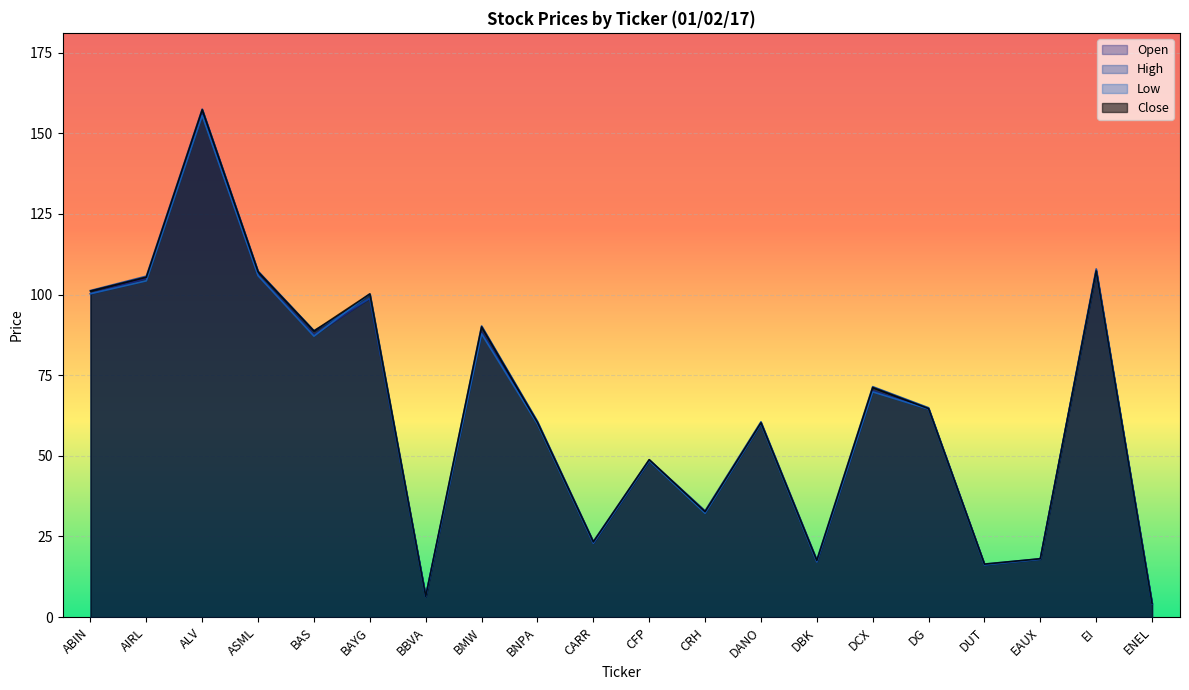

What is the approximate value of Low at ABIN?

100.2